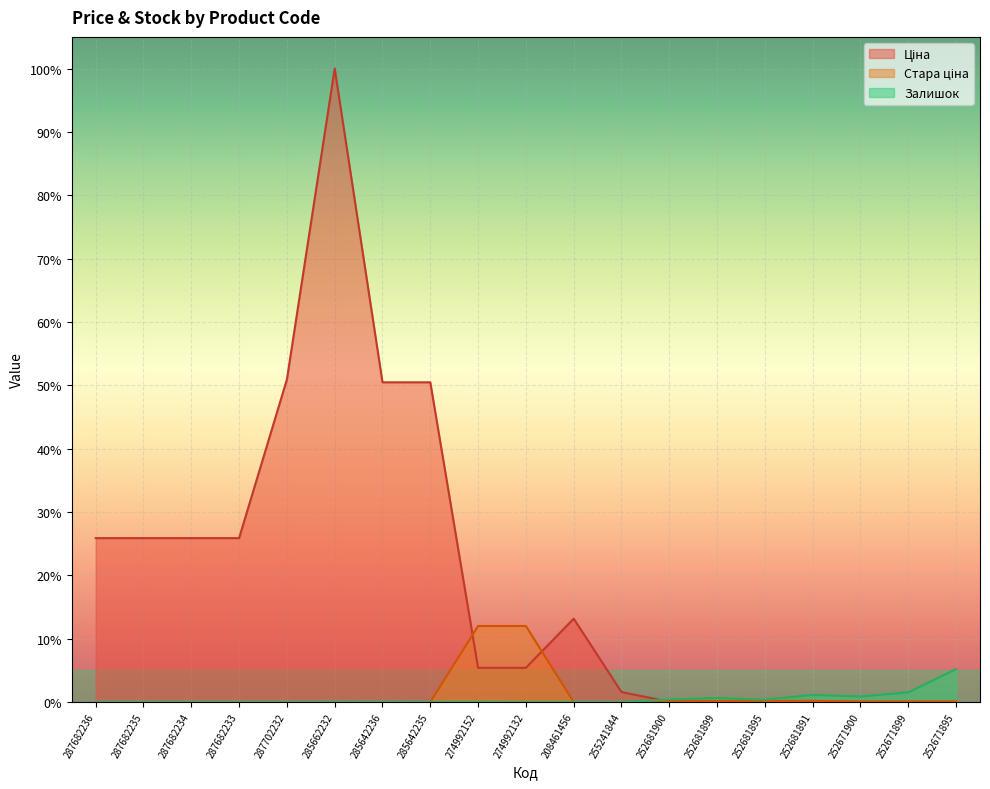

Does the chart display data point markers on the line(s)?

No